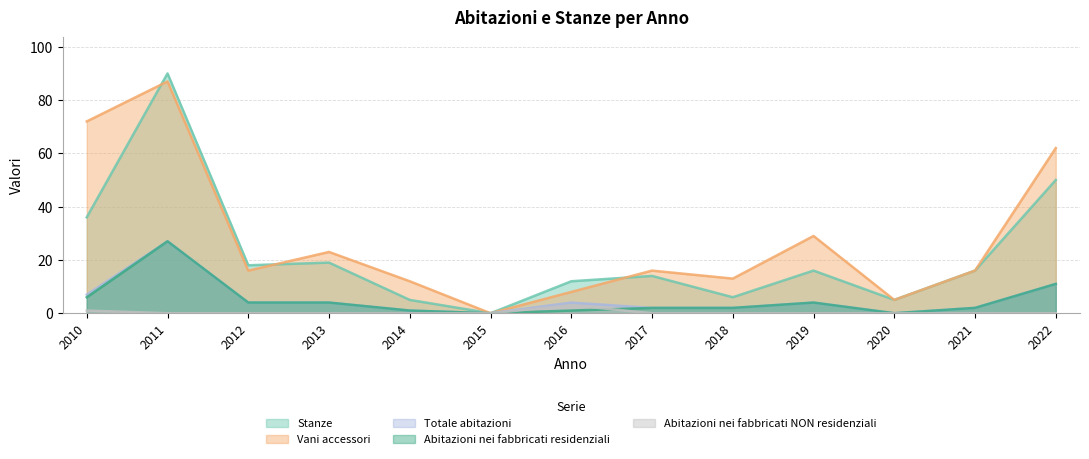

Reading right to left, transcribe all the data shown in this chart.

Stanze: 2022=50	2021=16	2020=5	2019=16	2018=6	2017=14	2016=12	2015=0	2014=5	2013=19	2012=18	2011=90	2010=36
Vani accessori: 2022=62	2021=16	2020=5	2019=29	2018=13	2017=16	2016=8	2015=0	2014=12	2013=23	2012=16	2011=87	2010=72
Totale abitazioni: 2022=11	2021=2	2020=0	2019=4	2018=2	2017=2	2016=4	2015=0	2014=1	2013=4	2012=4	2011=27	2010=7
Abitazioni nei fabbricati residenziali: 2022=11	2021=2	2020=0	2019=4	2018=2	2017=2	2016=1	2015=0	2014=1	2013=4	2012=4	2011=27	2010=6
Abitazioni nei fabbricati NON residenziali: 2022=0	2021=0	2020=0	2019=0	2018=0	2017=0	2016=3	2015=0	2014=0	2013=0	2012=0	2011=0	2010=1